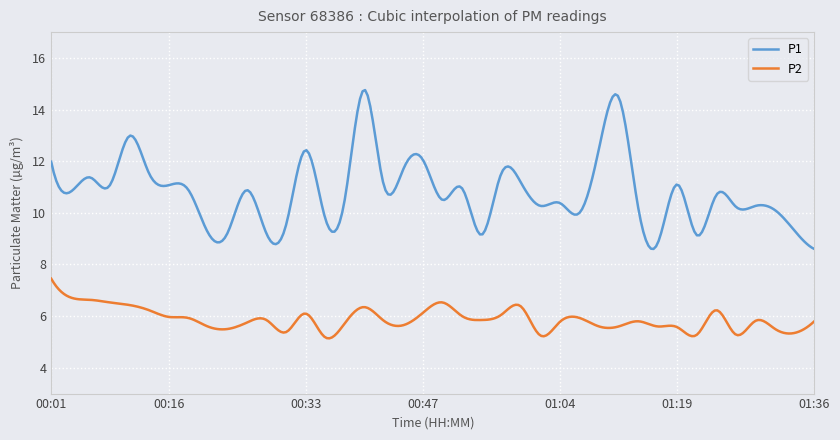

Which series has the largest total across all categories?

P1